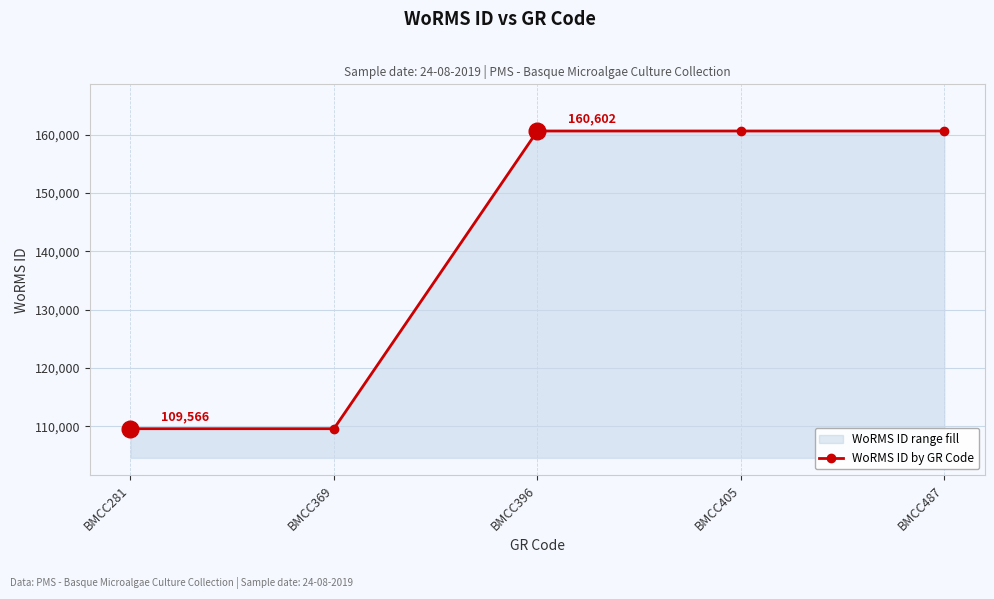

Reading right to left, list all the values displayed in this chart.

BMCC487=160602	BMCC405=160602	BMCC396=160602	BMCC369=109566	BMCC281=109566